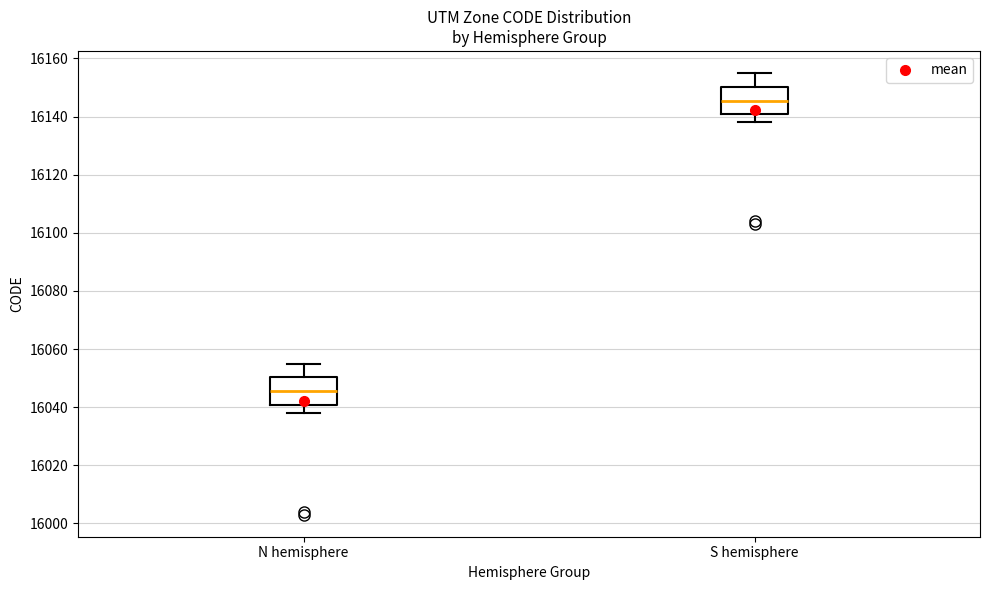

Where is the lower edge of the box for N hemisphere on the y-axis? The values are not printed on the chart, so give them approximately, as read against the axis.

16040